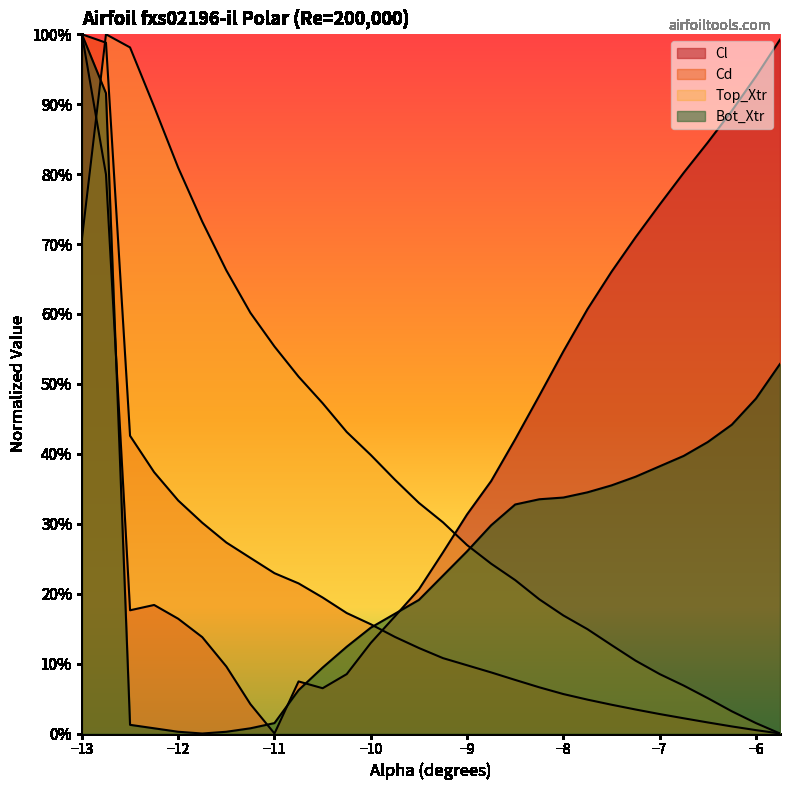

True or false: Top_Xtr and Cl cross at least once.

True